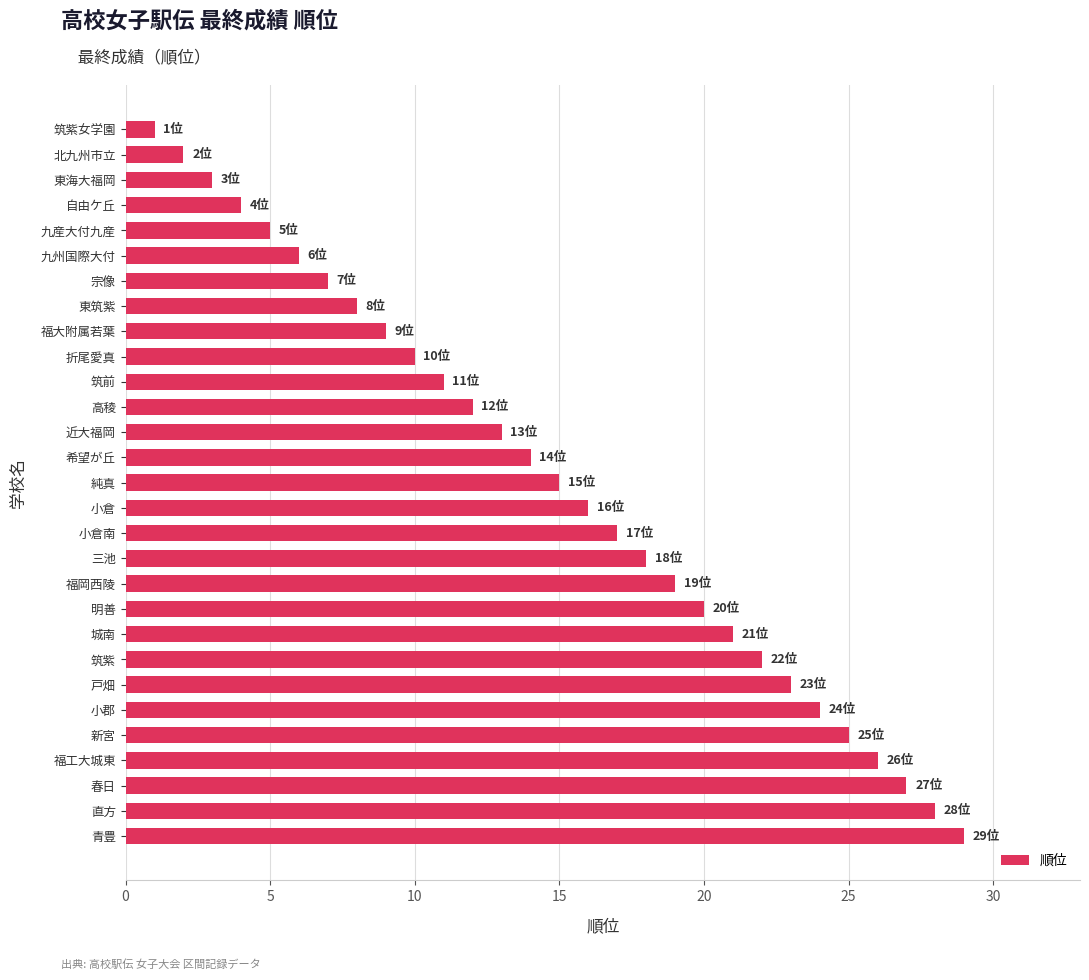

True or false: the data shows 5 at 九産大付九産.

True